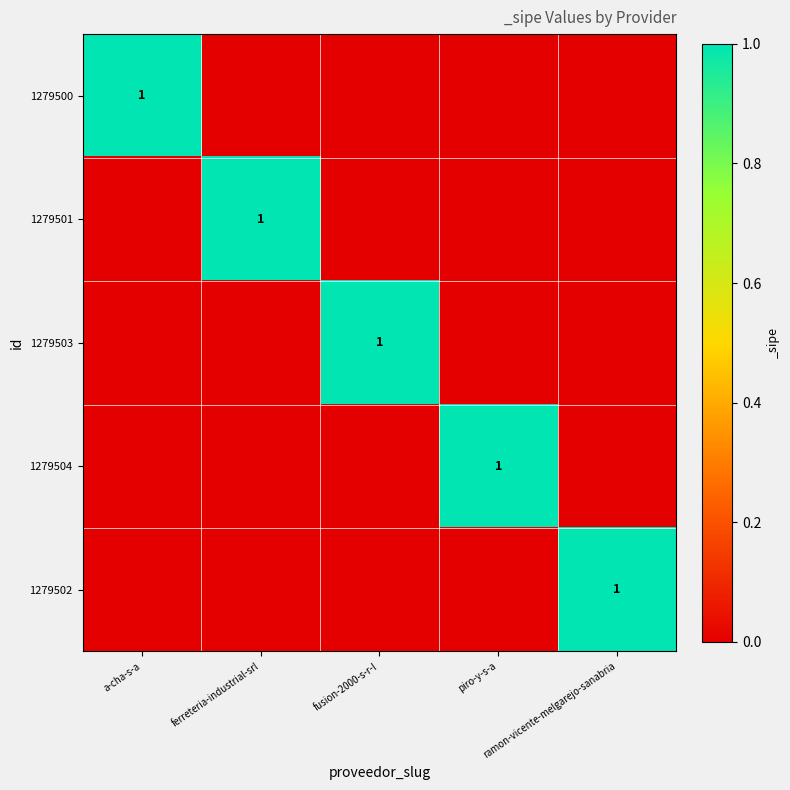

At which category is the sum across all series the highest?

a-cha-s-a